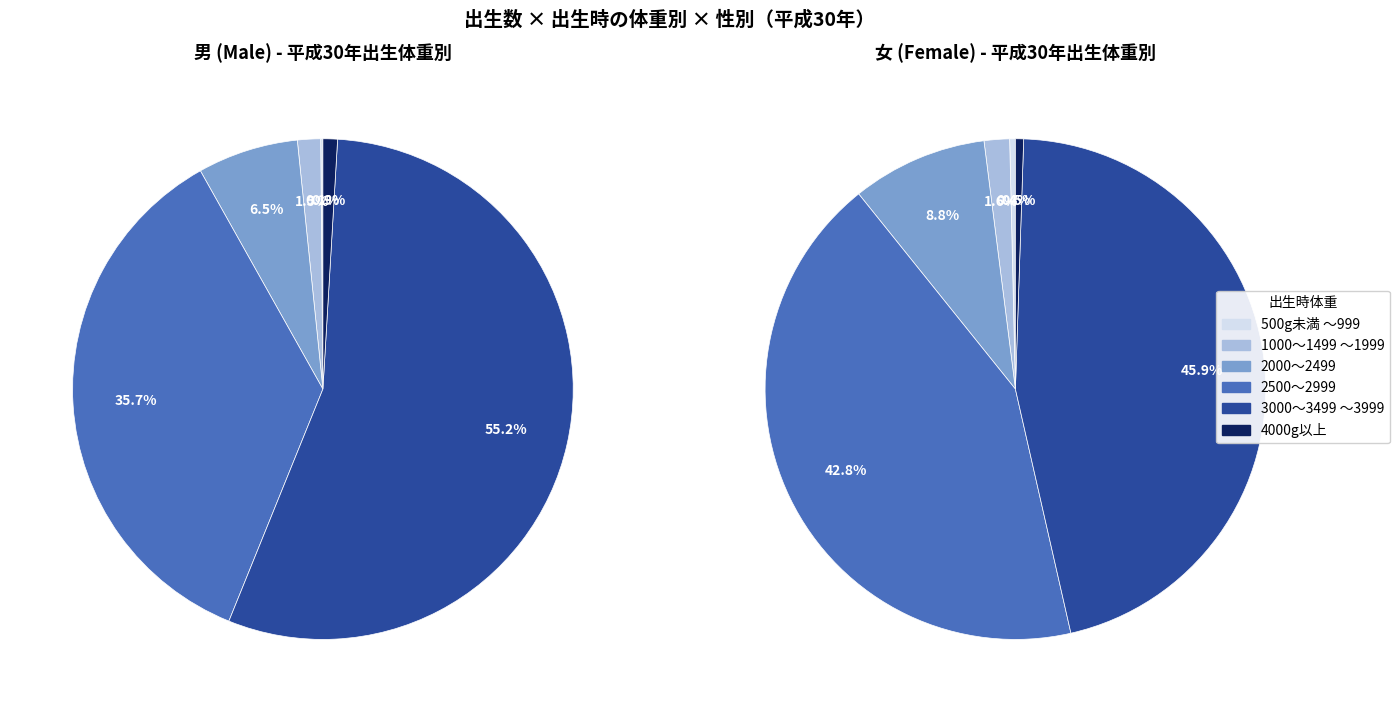

To the nearest percent, what is the difference between the 女 and 男 slice percentages?

3%